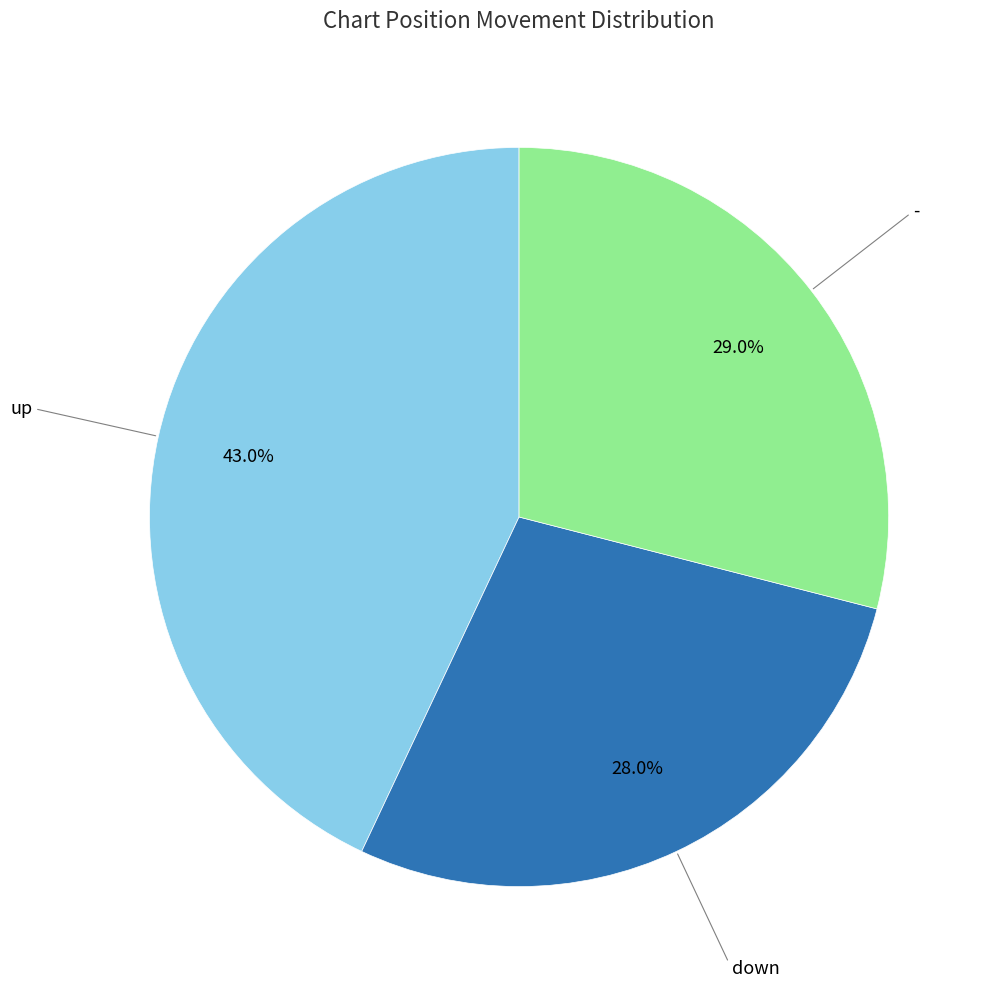

Does any single category account for the majority?

No